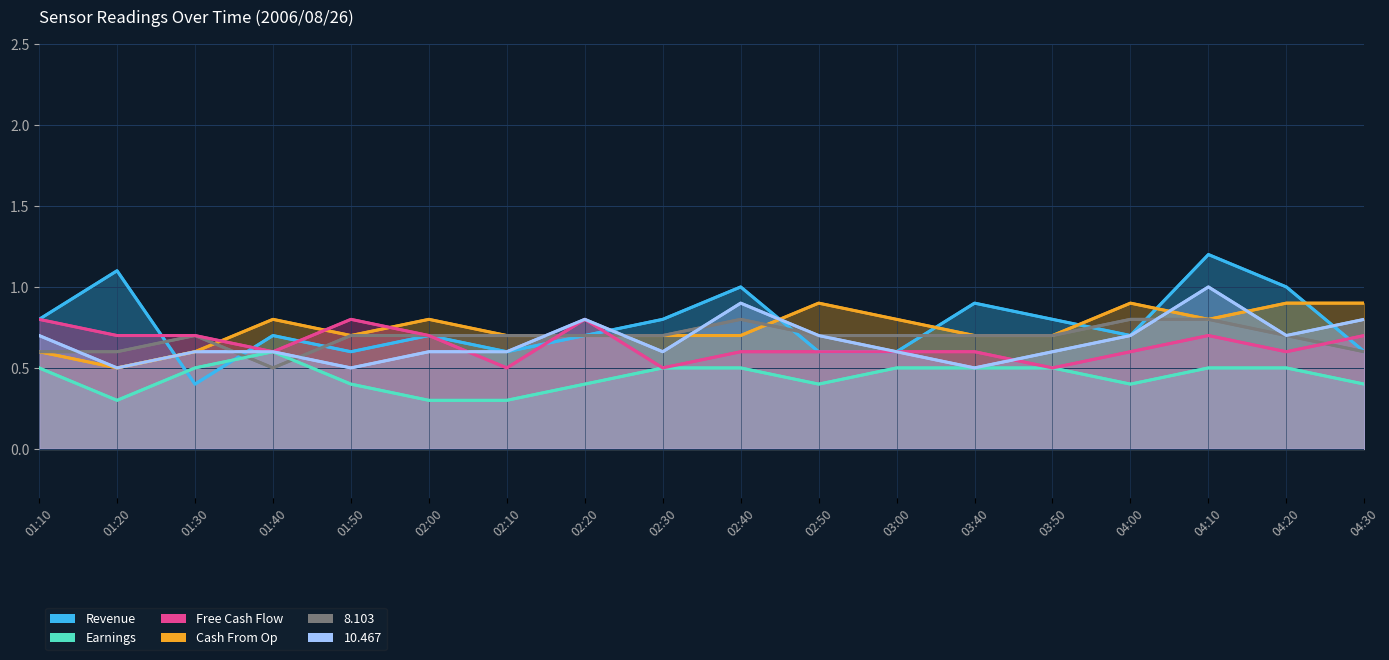

In Series 10.467, how many points are higher than both neighbors (excluding endpoints)?

3